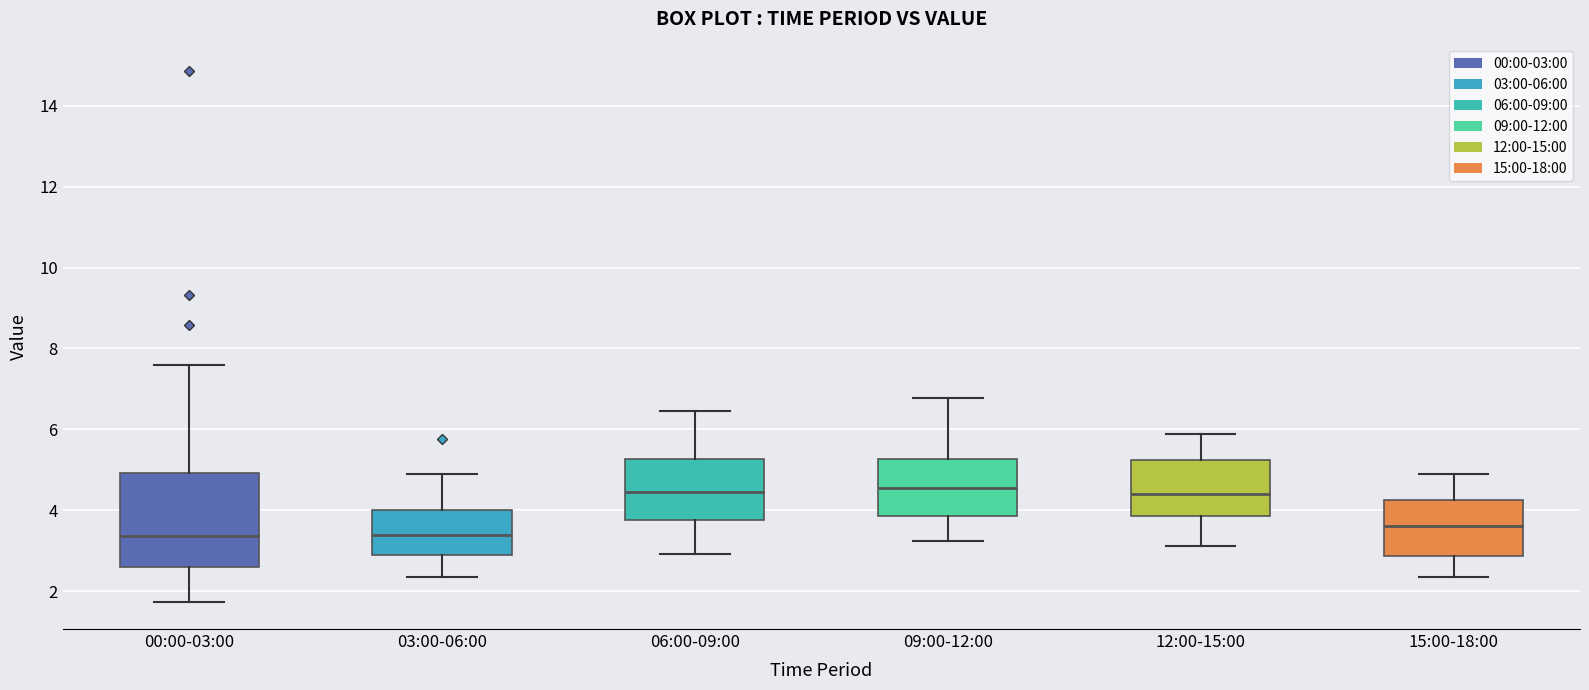

Reading left to right, transcribe this box plot: for each box, give where its median line is, the range the box spans, and where its two whiskers end, as read against the y-axis. The values are not printed on the chart, so give them approximately, as read against the axis.

00:00-03:00: median 3.4, box 2.6 to 5.0, whiskers 1.8 to 7.6
03:00-06:00: median 3.4, box 2.8 to 4.0, whiskers 2.4 to 4.8
06:00-09:00: median 4.4, box 3.8 to 5.2, whiskers 3.0 to 6.4
09:00-12:00: median 4.6, box 3.8 to 5.2, whiskers 3.2 to 6.8
12:00-15:00: median 4.4, box 3.8 to 5.2, whiskers 3.2 to 5.8
15:00-18:00: median 3.6, box 2.8 to 4.2, whiskers 2.4 to 4.8